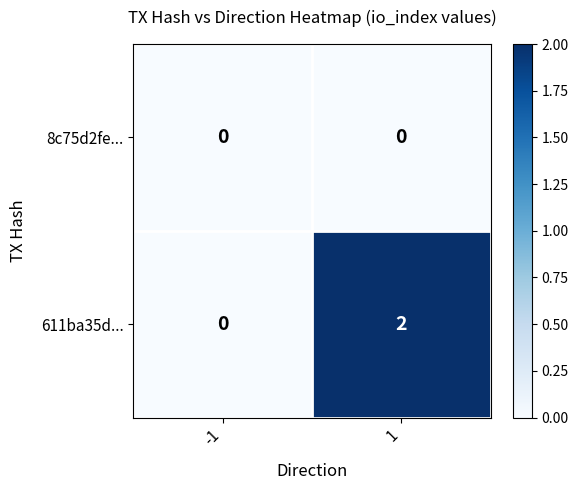

List the series in order of their overall mean, highest first.

611ba35d..., 8c75d2fe...